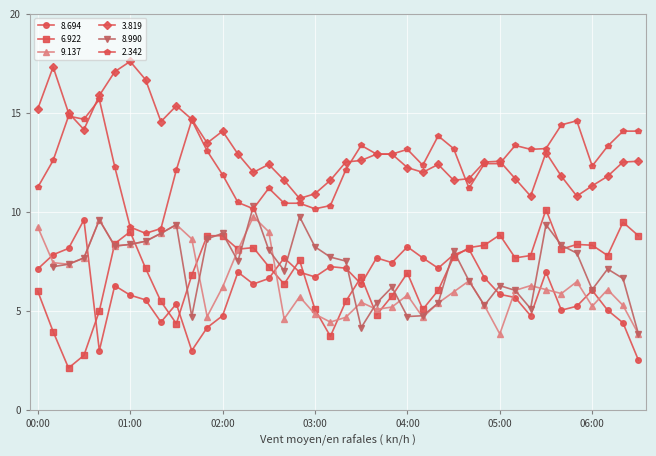

What is the difference between the 2.342 values at 03:50 and 06:30?

1.2